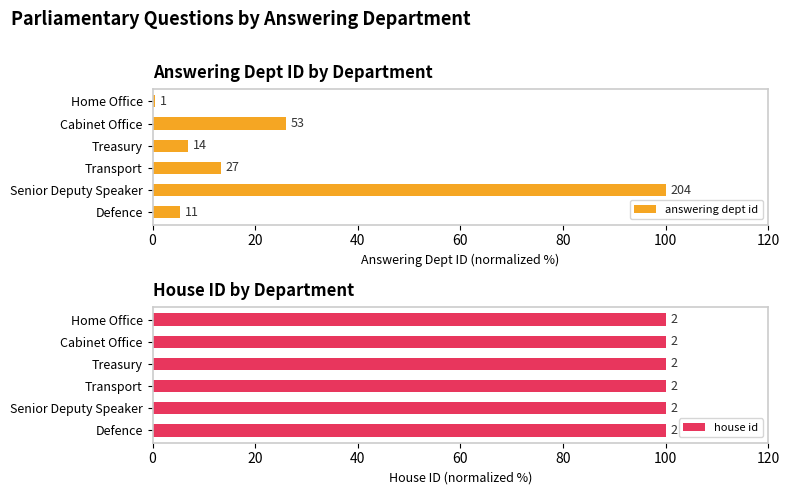

List the series in order of their overall mean, highest first.

answering dept id, house id